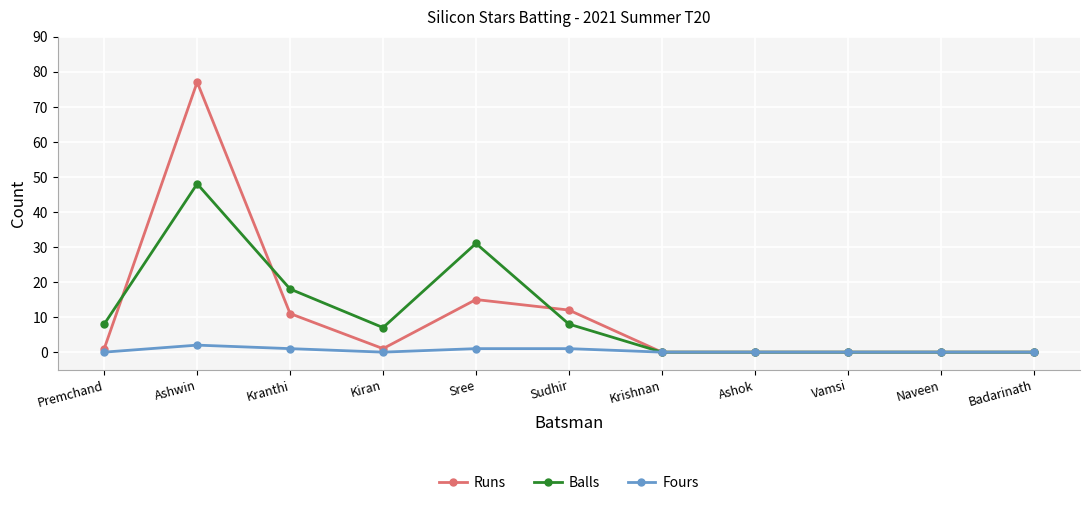

Which series has the widest spread of values?

Runs